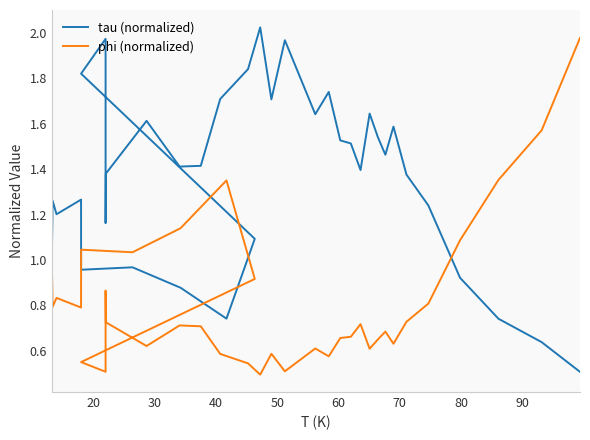

Rank the series by their average value, from lowest to highest.

phi (normalized), tau (normalized)